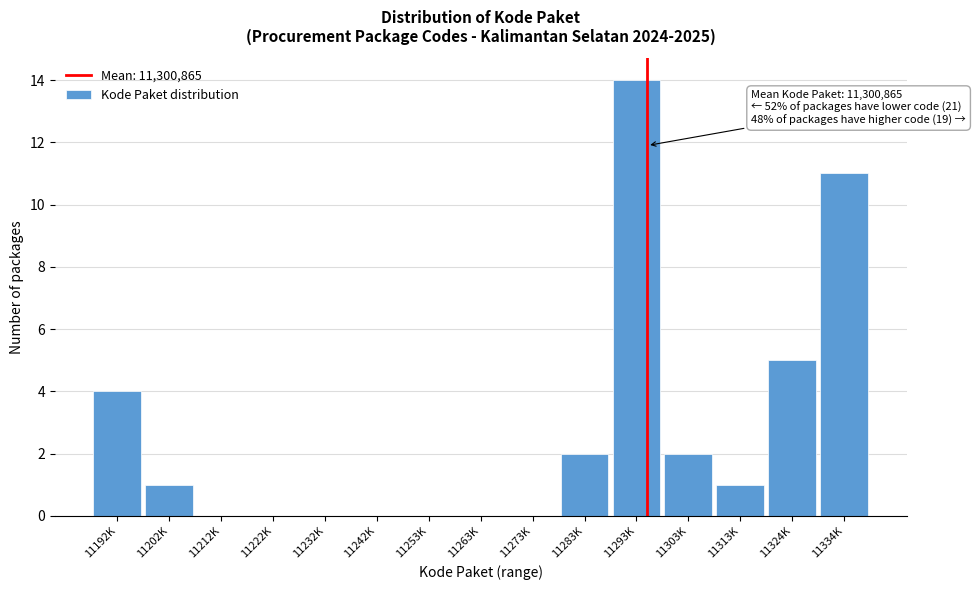

The chart shows a value of 9 at 11273K. True or false?

False